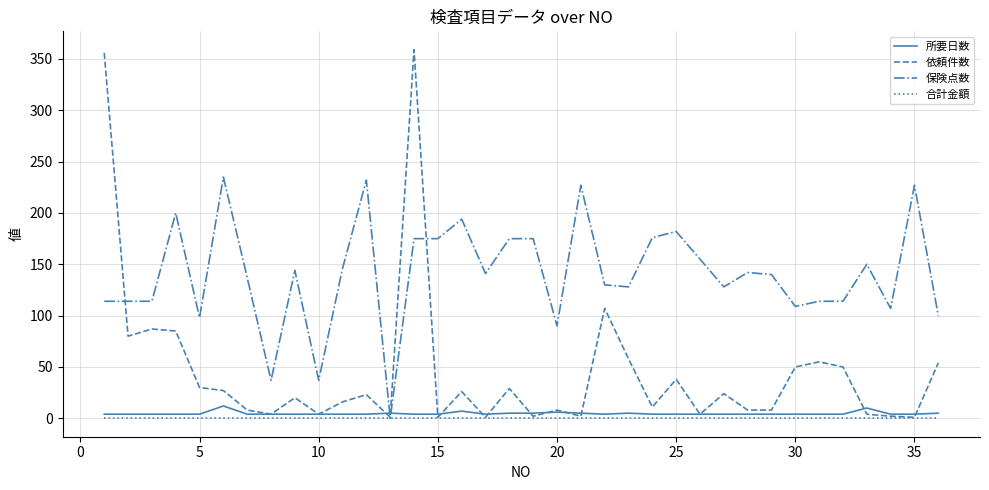

How many lines are shown in the chart?

4